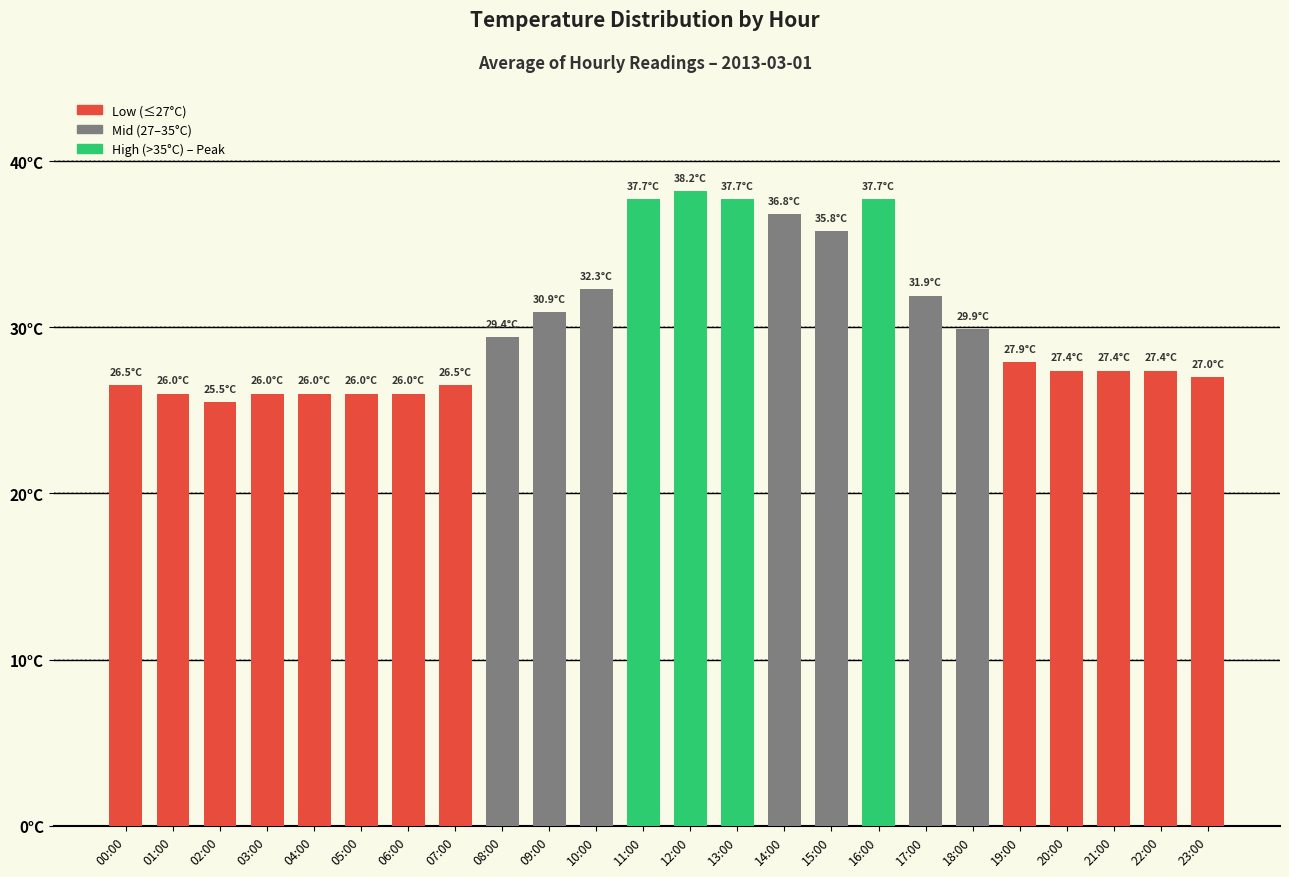

Are the bars horizontal?

No